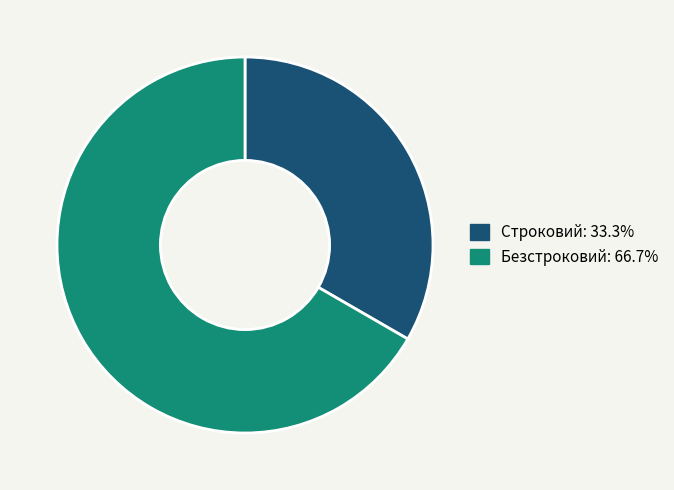

What is the ratio of the value at Строковий to the value at Безстроковий?

0.5